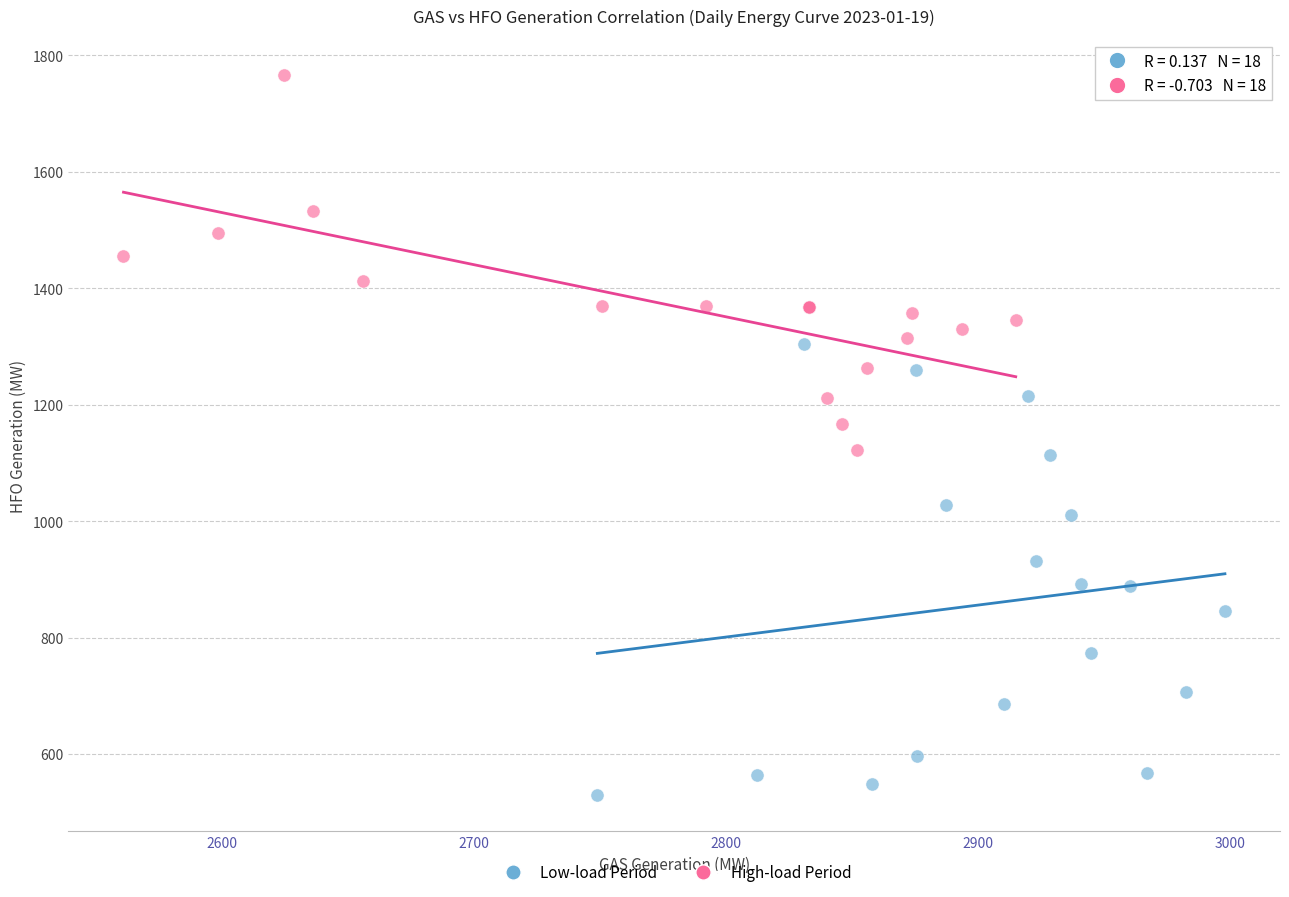

What are all the series names shown in the legend?

Low-load Period, High-load Period